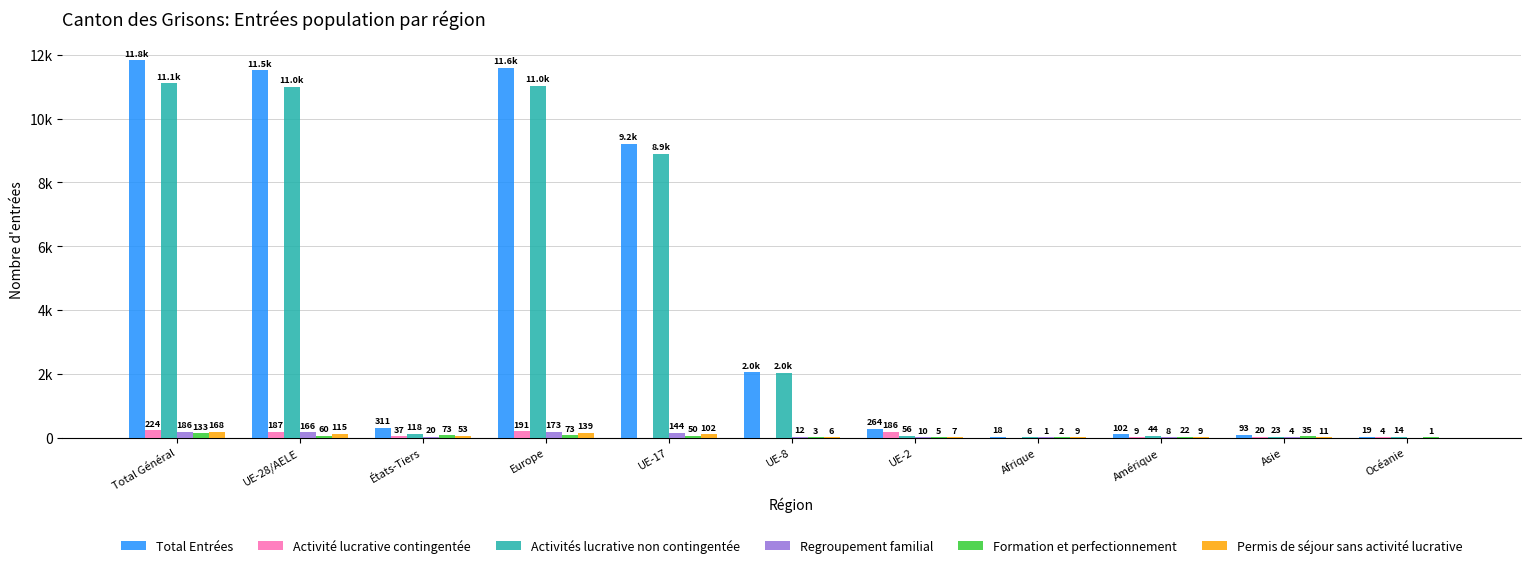

Does the chart contain stacked bars?

No